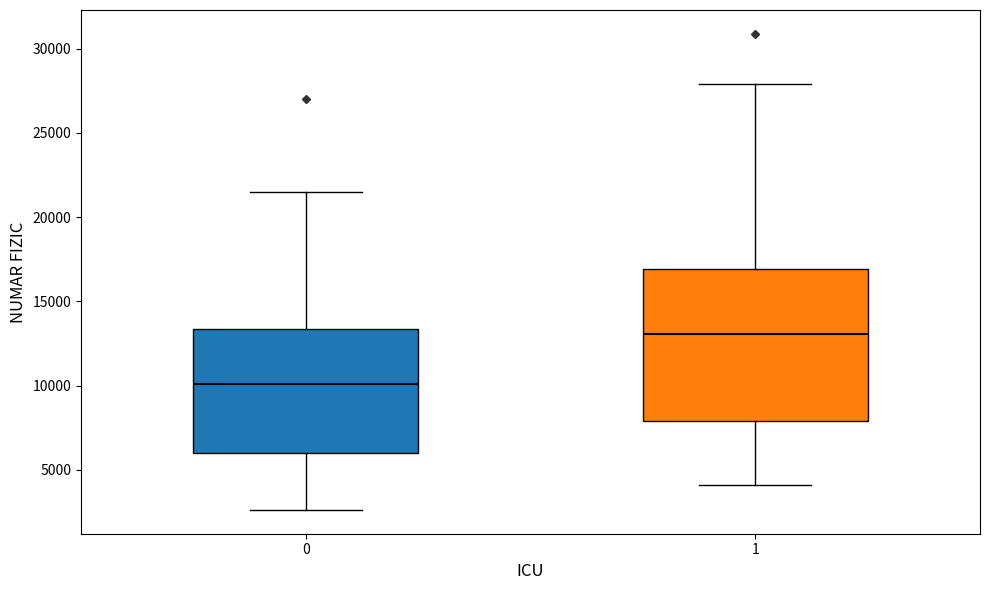

Reading left to right, transcribe this box plot: for each box, give where its median line is, the range the box spans, and where its two whiskers end, as read against the y-axis. The values are not printed on the chart, so give them approximately, as read against the axis.

0: median 10000, box 6000 to 13500, whiskers 2500 to 21500
1: median 13000, box 8000 to 17000, whiskers 4000 to 28000